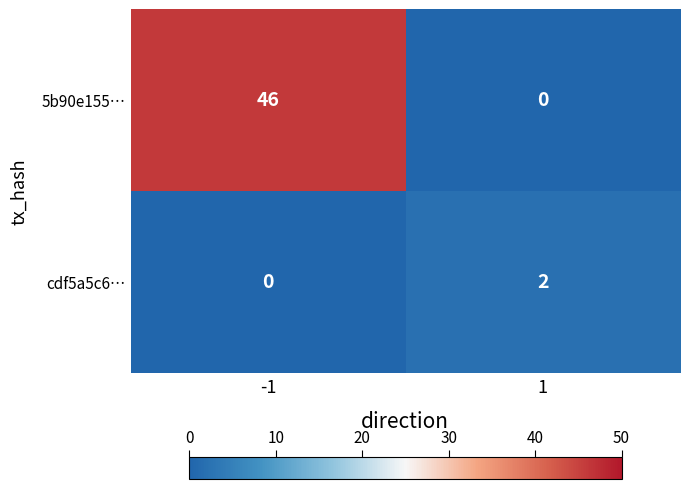

What is the highest value of the 5b90e155… series?

46